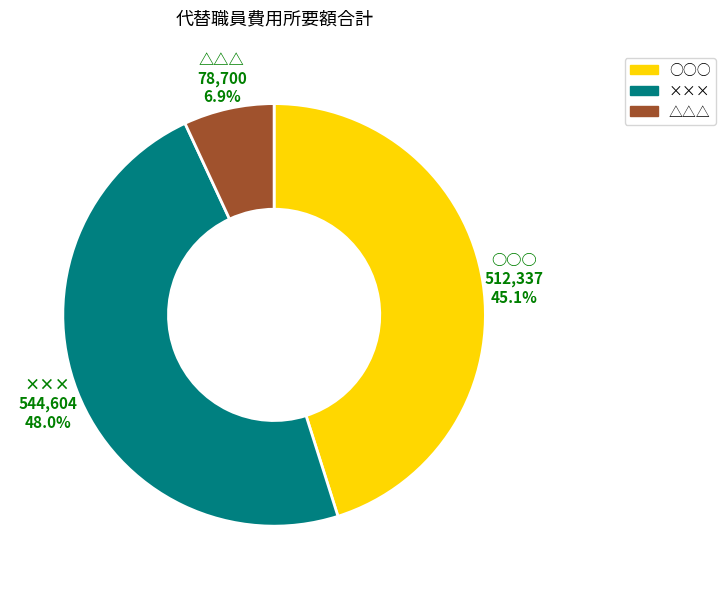

True or false: △△△ accounts for 7% of the total.

True